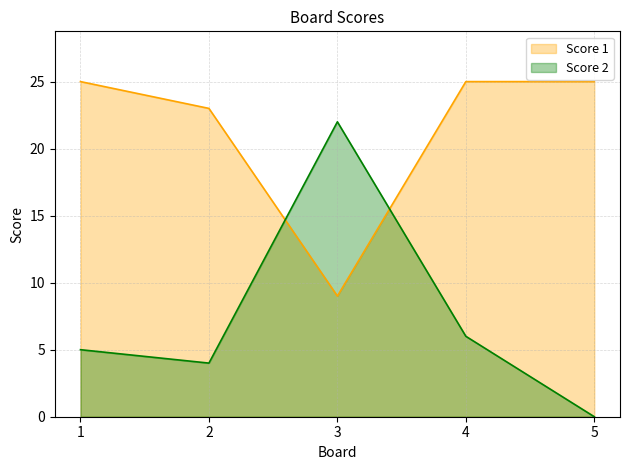

Which series ends up on top after the final intersection of Score 1 and Score 2?

Score 1